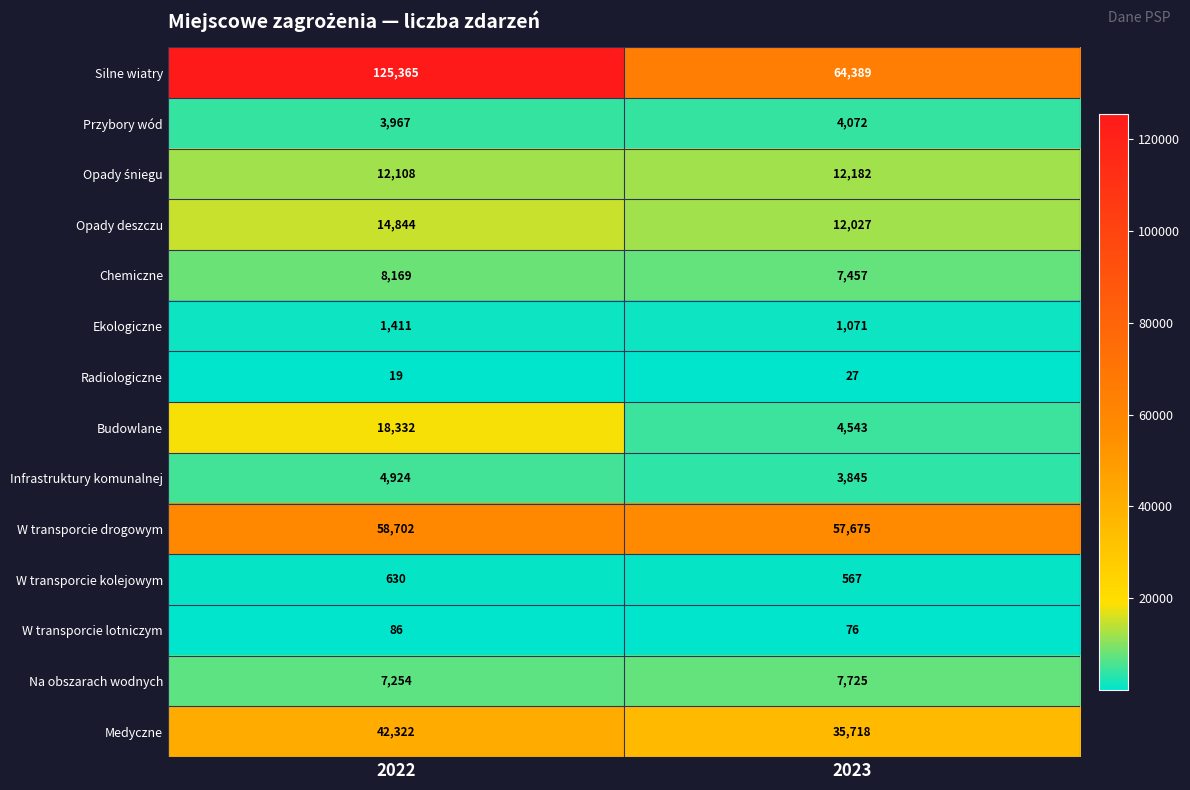

What is the difference between the maximum and minimum values in the Ekologiczne series?

340